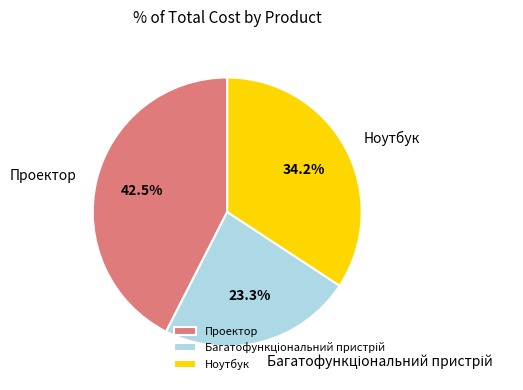

Is there a majority slice in this chart?

No